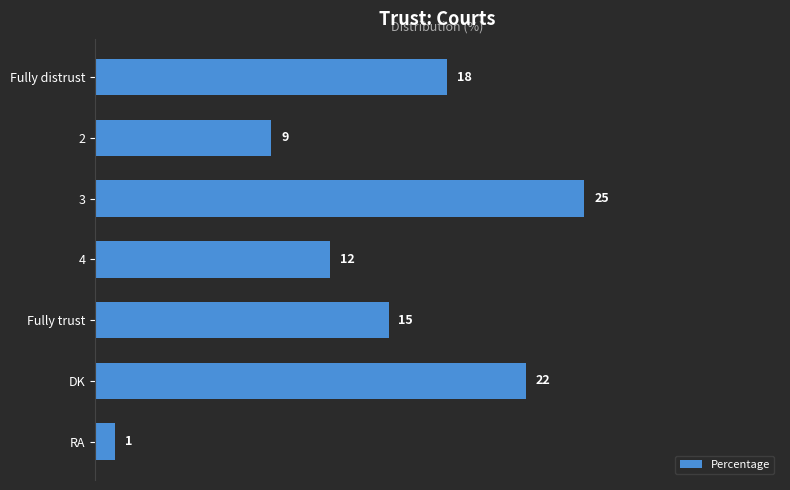

Rank the categories by value from lowest to highest.

RA, 2, 4, Fully trust, Fully distrust, DK, 3